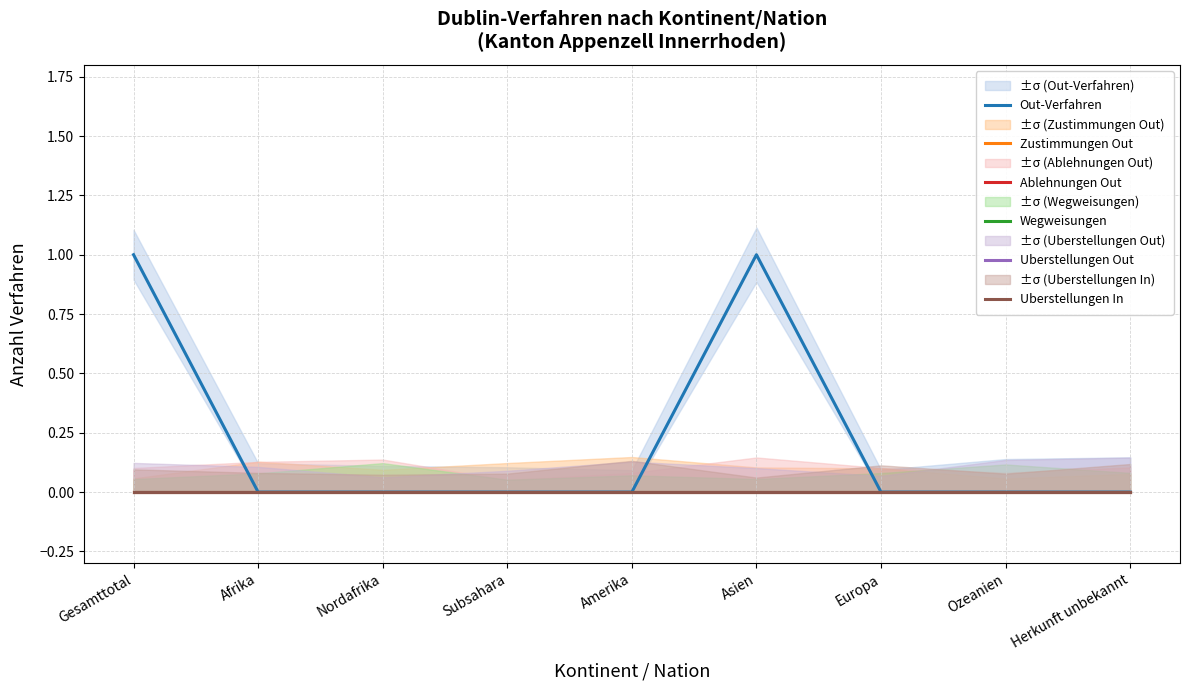

Rank the categories by Zustimmungen Out value from lowest to highest.

Gesamttotal, Afrika, Nordafrika, Subsahara, Amerika, Asien, Europa, Ozeanien, Herkunft unbekannt